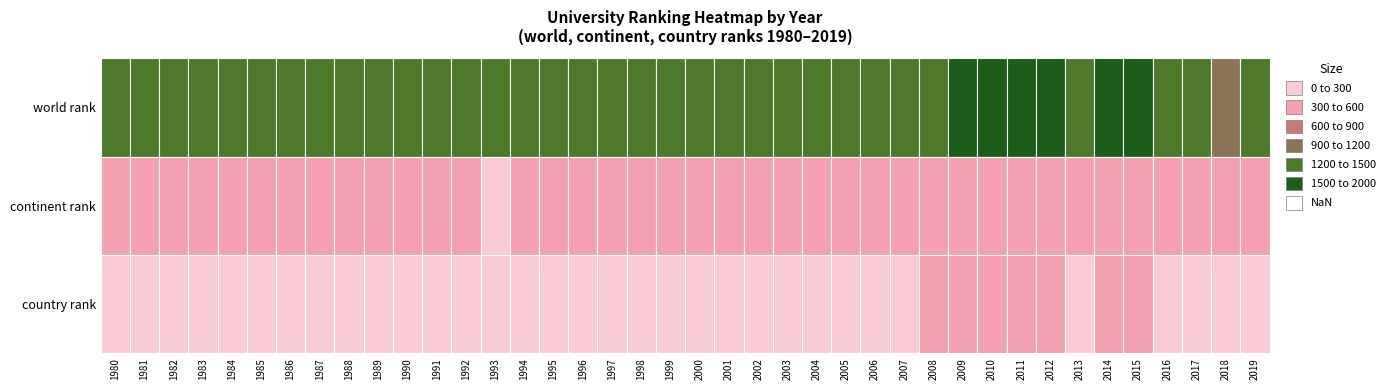

How many data points in 1982 are less than 341?

1